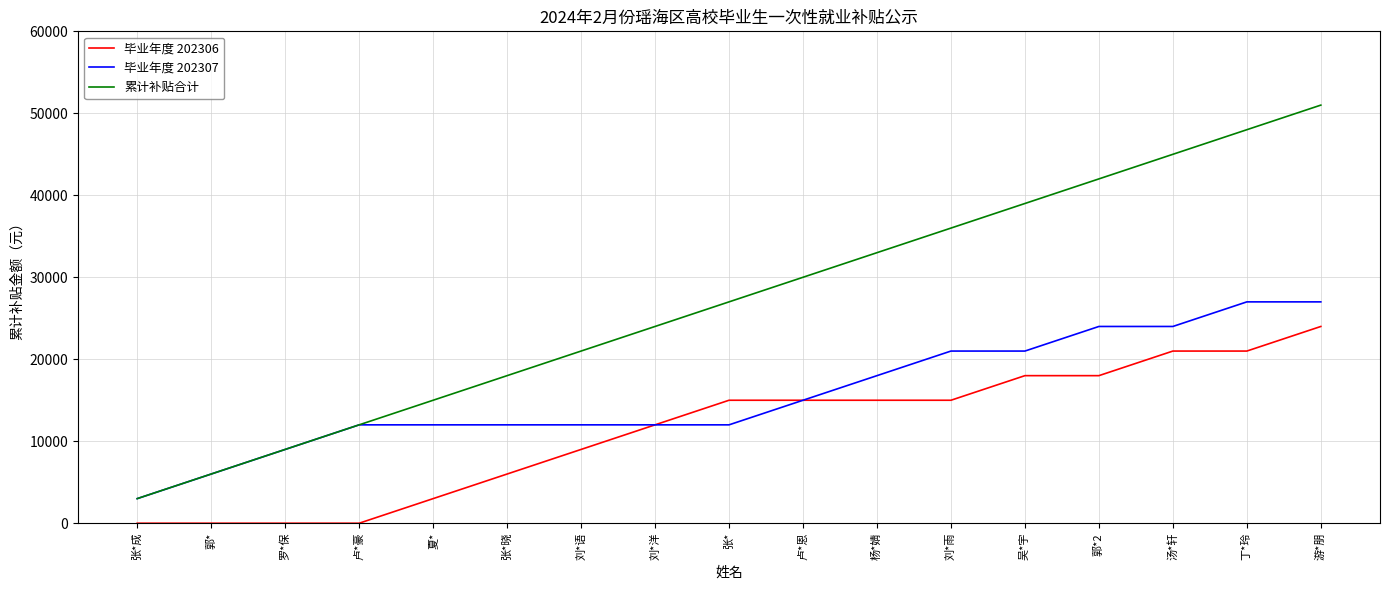

How many series are shown in this chart?

3